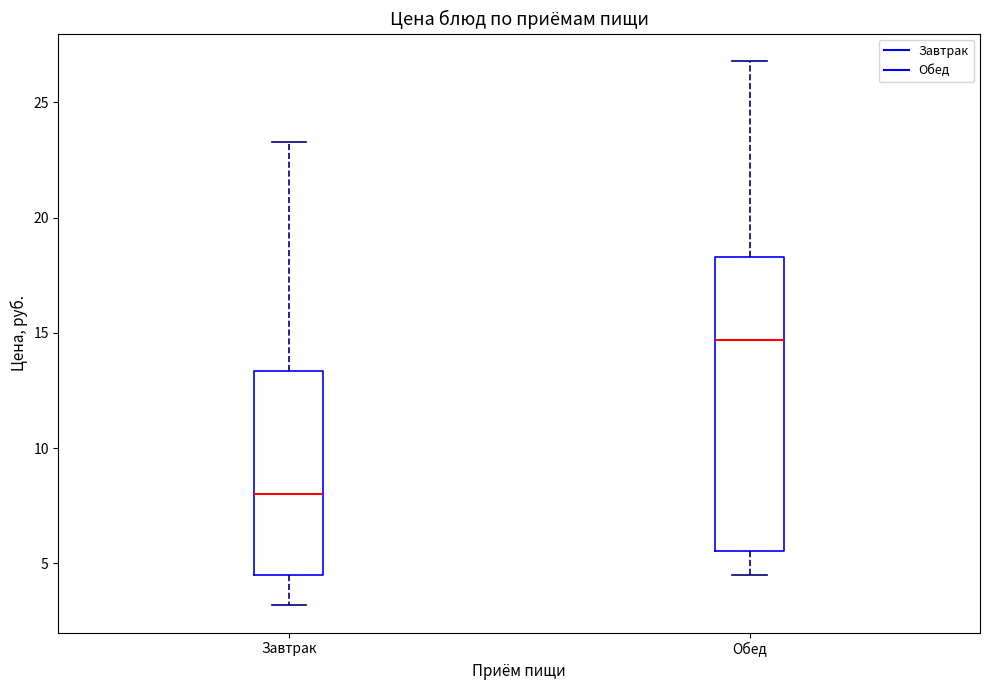

Which box's median line is the highest?

Обед